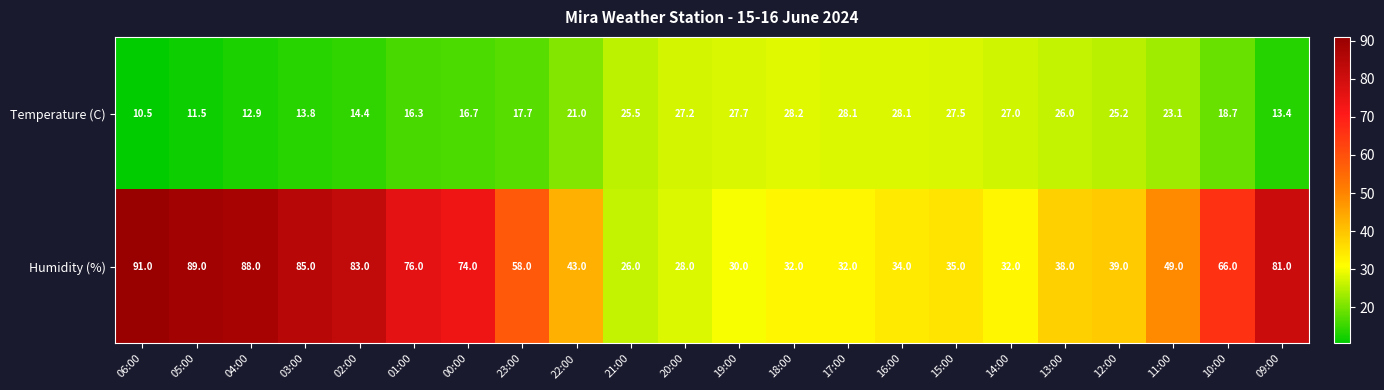

Rank the series at 03:00 from highest to lowest value.

Humidity (%), Temperature (C)